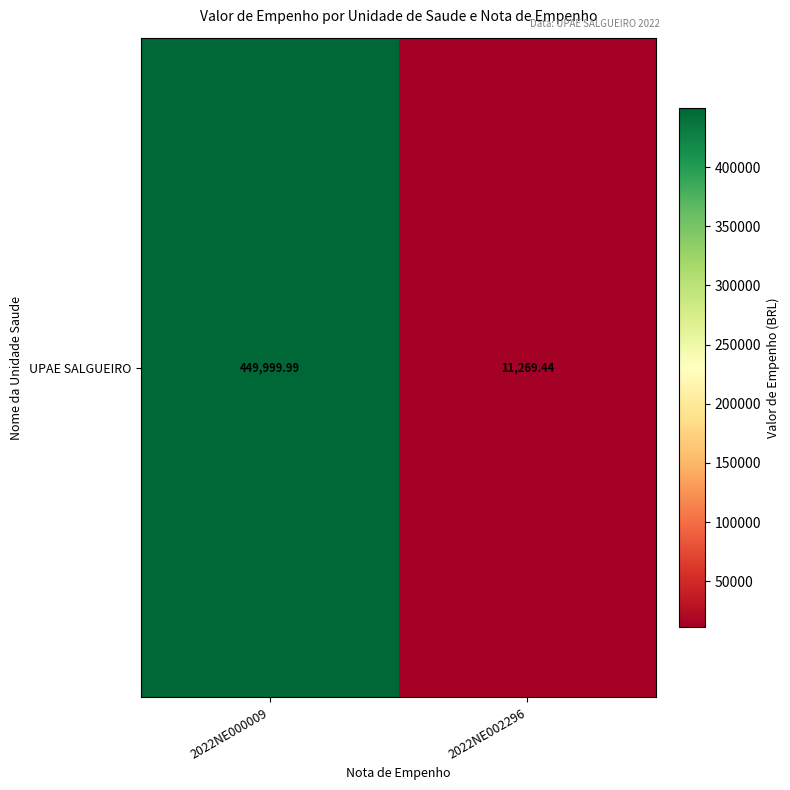

What is the change in value from 2022NE000009 to 2022NE002296?

-438730.5